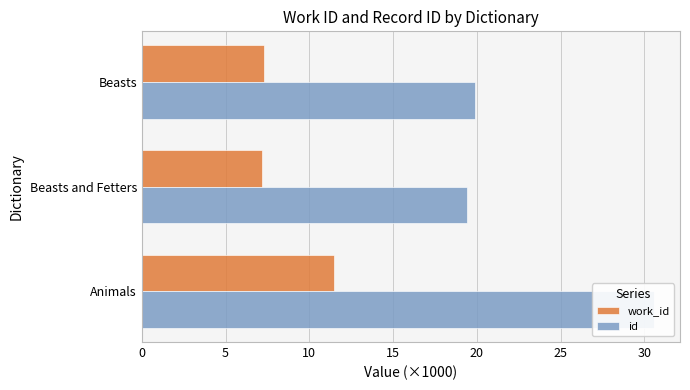

What is the value of the work_id bar at the 3rd from the left?

7.3